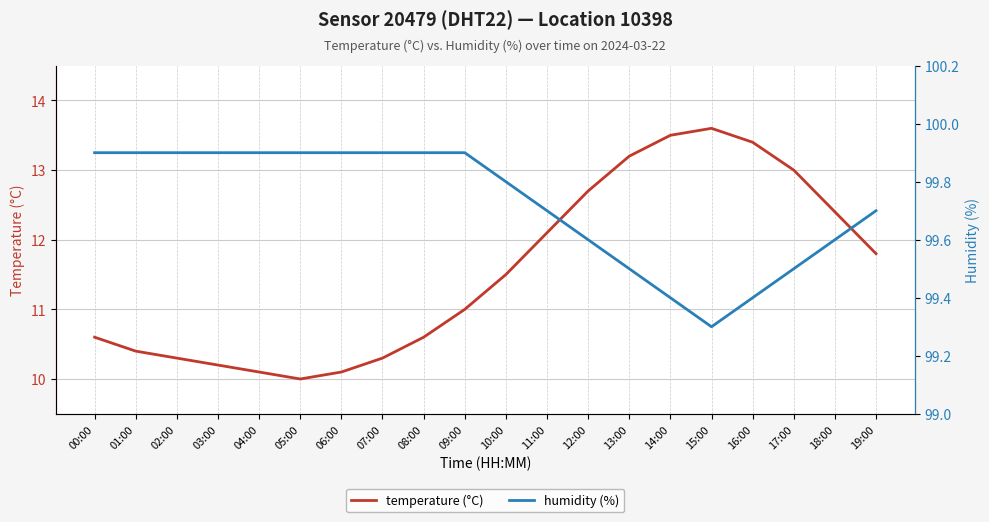

Reading right to left, list all the values displayed in this chart.

temperature (°C): 11.8	12.4	13.0	13.4	13.6	13.5	13.2	12.7	12.1	11.5	11.0	10.6	10.3	10.1	10.0	10.1	10.2	10.3	10.4	10.6
humidity (%): 99.7	99.6	99.5	99.4	99.3	99.4	99.5	99.6	99.7	99.8	99.9	99.9	99.9	99.9	99.9	99.9	99.9	99.9	99.9	99.9